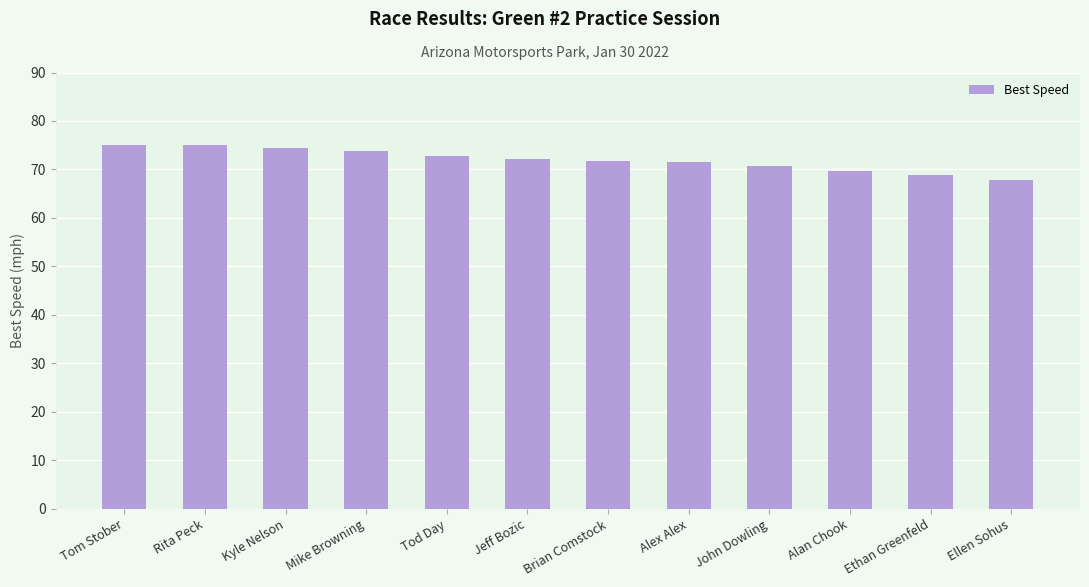

The chart shows a value of 98.9 at Jeff Bozic. True or false?

False